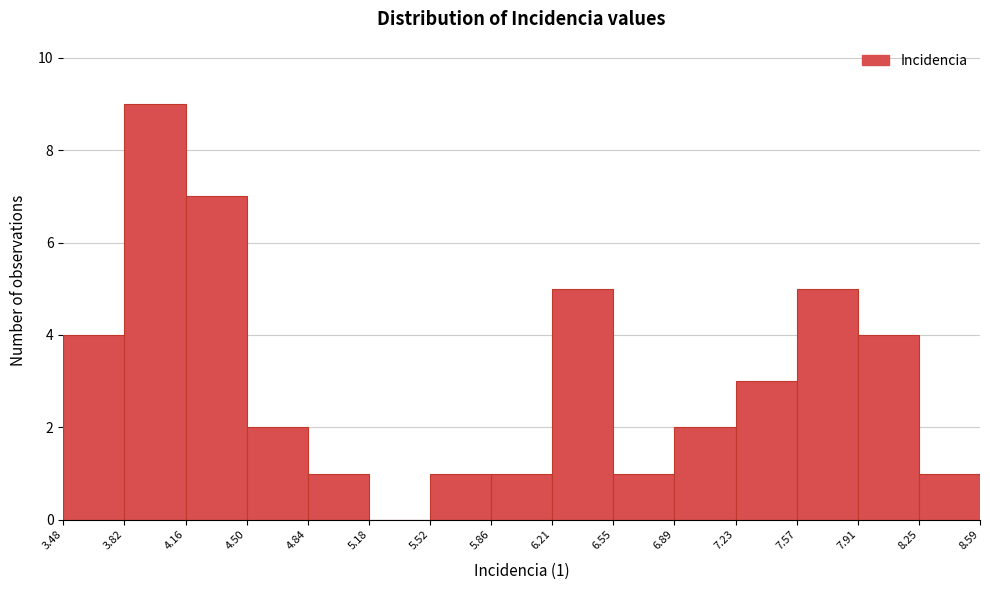

Which range on the x-axis has the tallest bar?

3.82 to 4.16